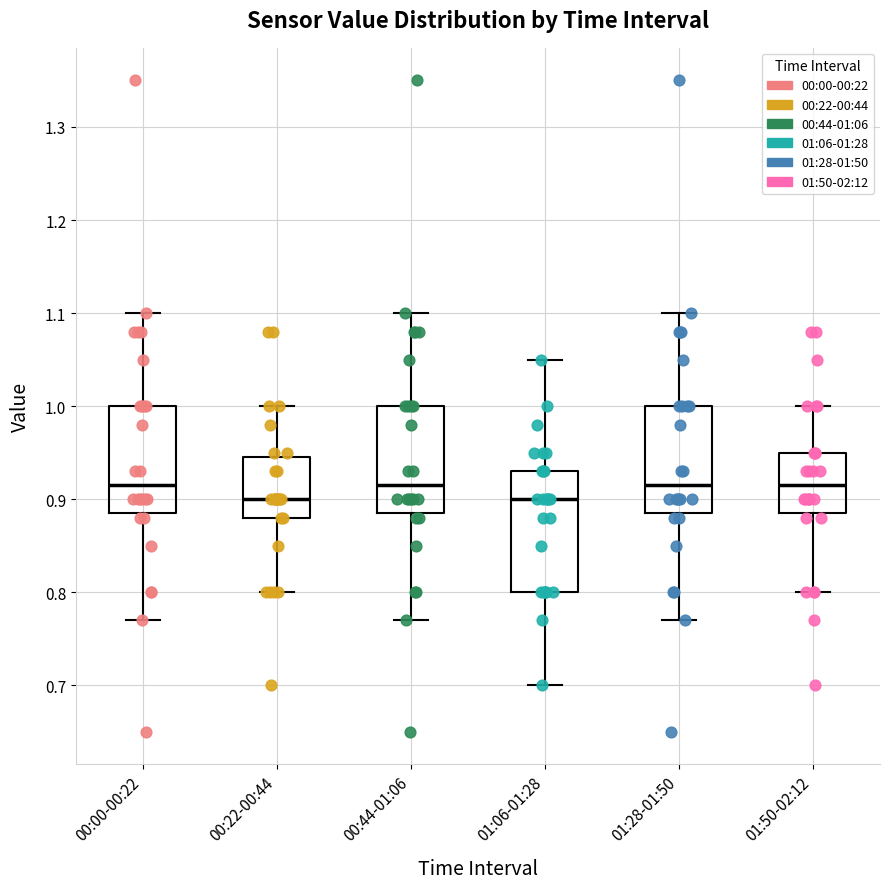

Reading left to right, transcribe this box plot: for each box, give where its median line is, the range the box spans, and where its two whiskers end, as read against the y-axis. The values are not printed on the chart, so give them approximately, as read against the axis.

00:00-00:22: median 0.92, box 0.89 to 1.00, whiskers 0.77 to 1.10
00:22-00:44: median 0.90, box 0.88 to 0.95, whiskers 0.80 to 1.00
00:44-01:06: median 0.92, box 0.89 to 1.00, whiskers 0.77 to 1.10
01:06-01:28: median 0.90, box 0.80 to 0.93, whiskers 0.70 to 1.05
01:28-01:50: median 0.92, box 0.89 to 1.00, whiskers 0.77 to 1.10
01:50-02:12: median 0.92, box 0.89 to 0.95, whiskers 0.80 to 1.00